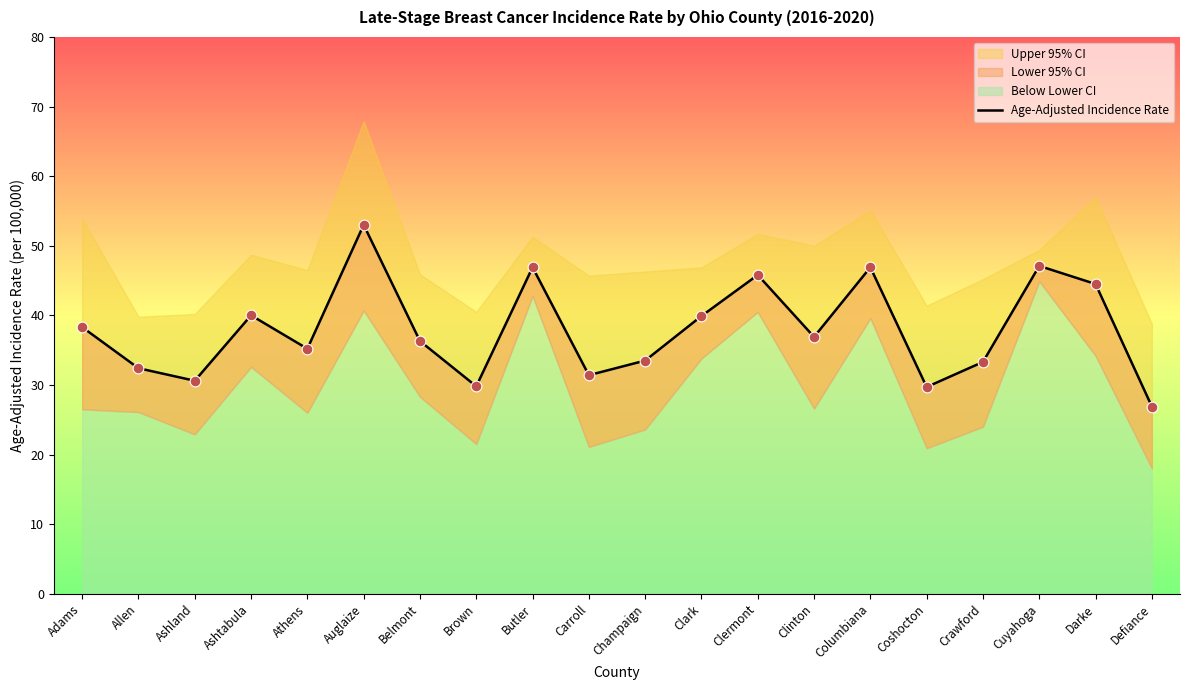

Approximately how many times larger is the value at Carroll compared to Crawford?

0.9